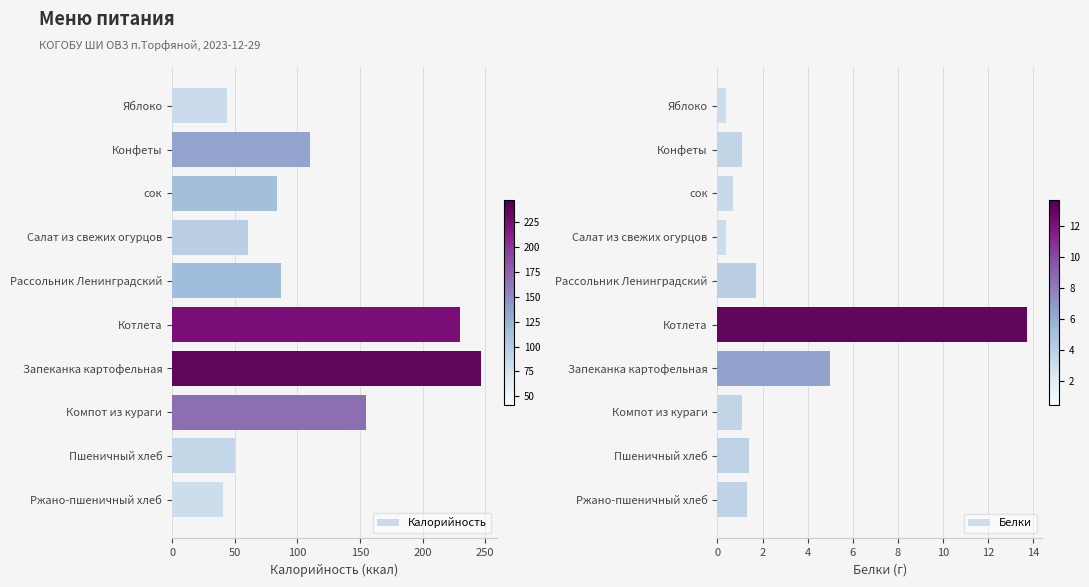

How many categories are shown in the chart?

10